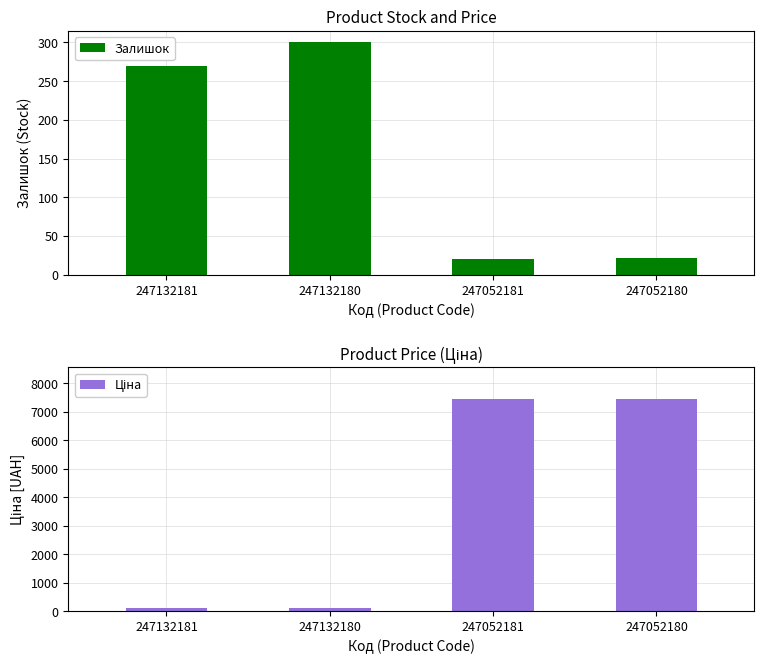

At which label is Залишок closest to 160?

247132181